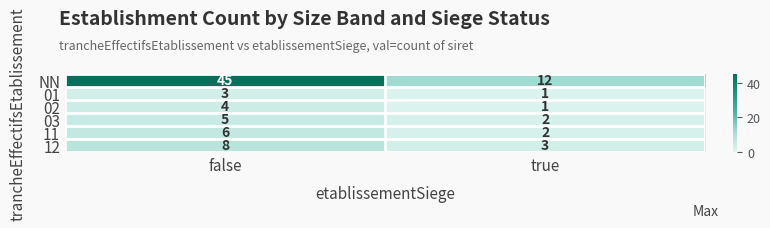

What is the total value across all series at true?

21